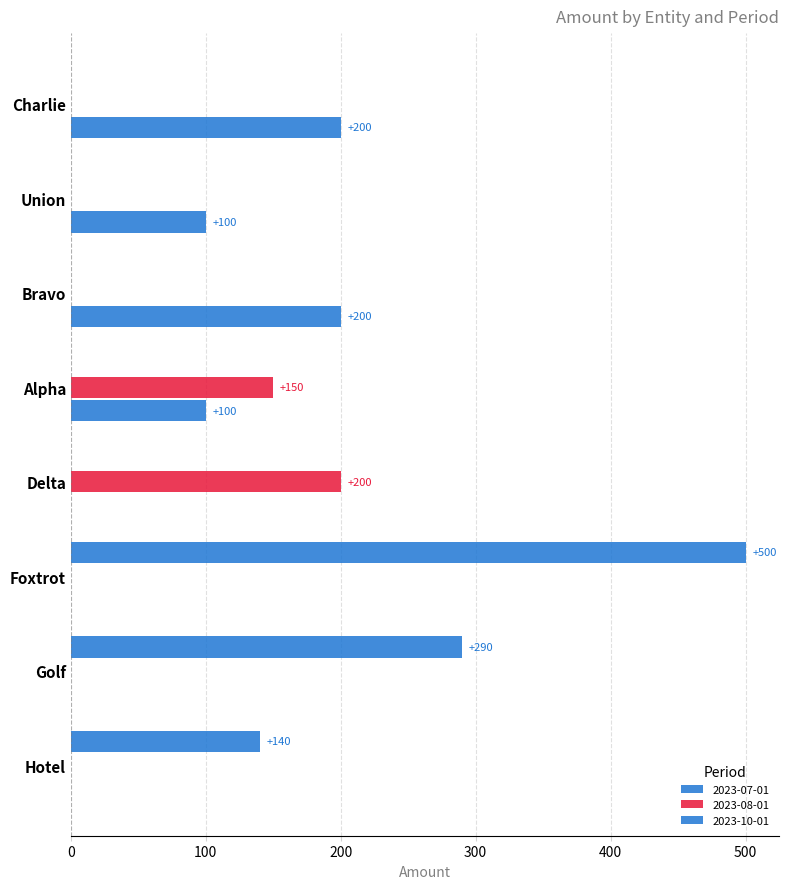

How many values in the 2023-08-01 series exceed 0?

2